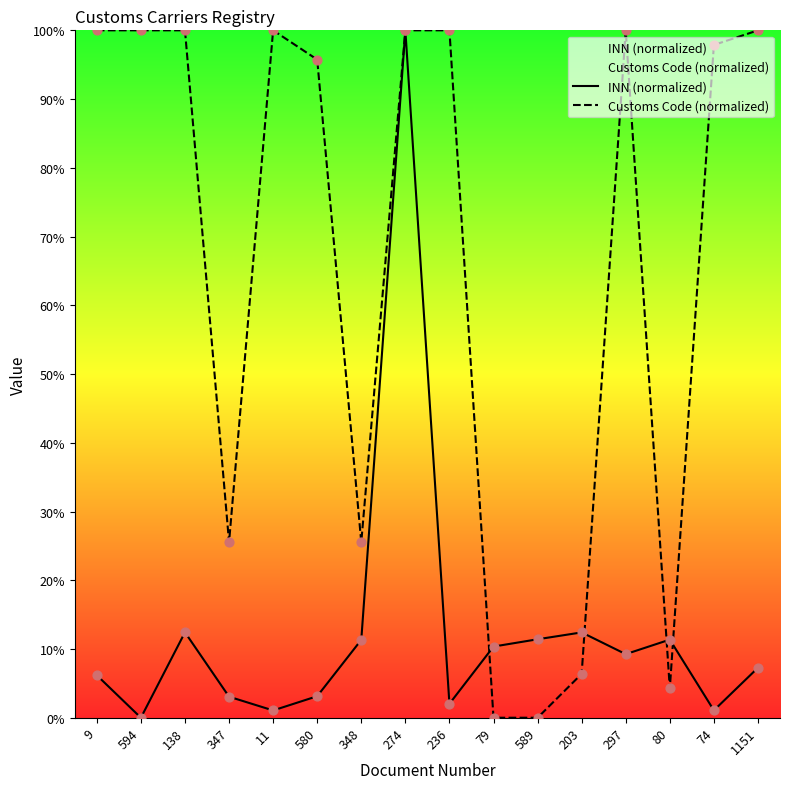

Which series has the largest total across all categories?

Customs Code (normalized)